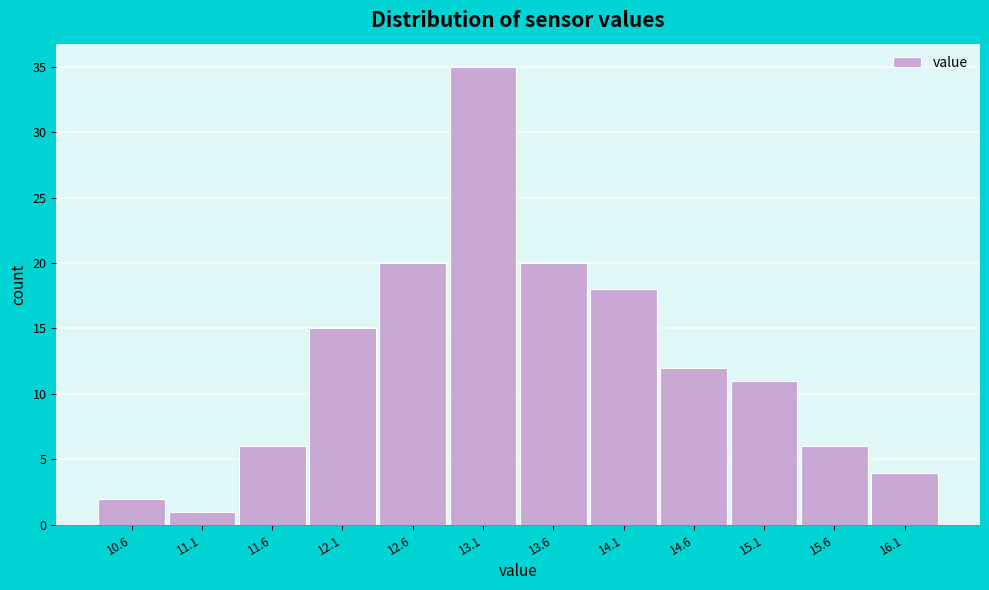

Reading left to right, transcribe all the data shown in this chart.

10.6=2	11.1=1	11.6=6	12.1=15	12.6=20	13.1=35	13.6=20	14.1=18	14.6=12	15.1=11	15.6=6	16.1=4